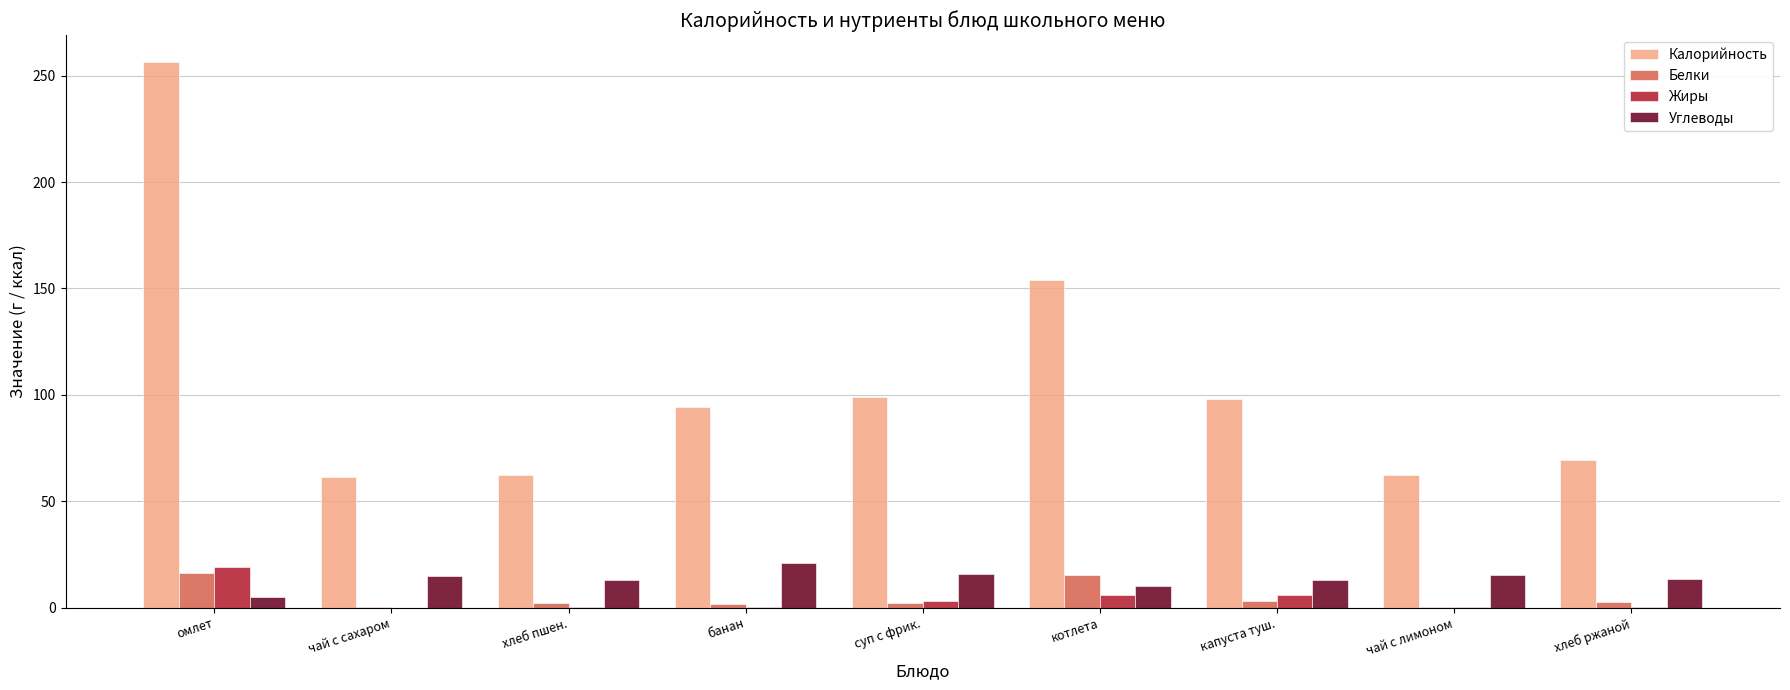

Which series has the largest total across all categories?

Калорийность